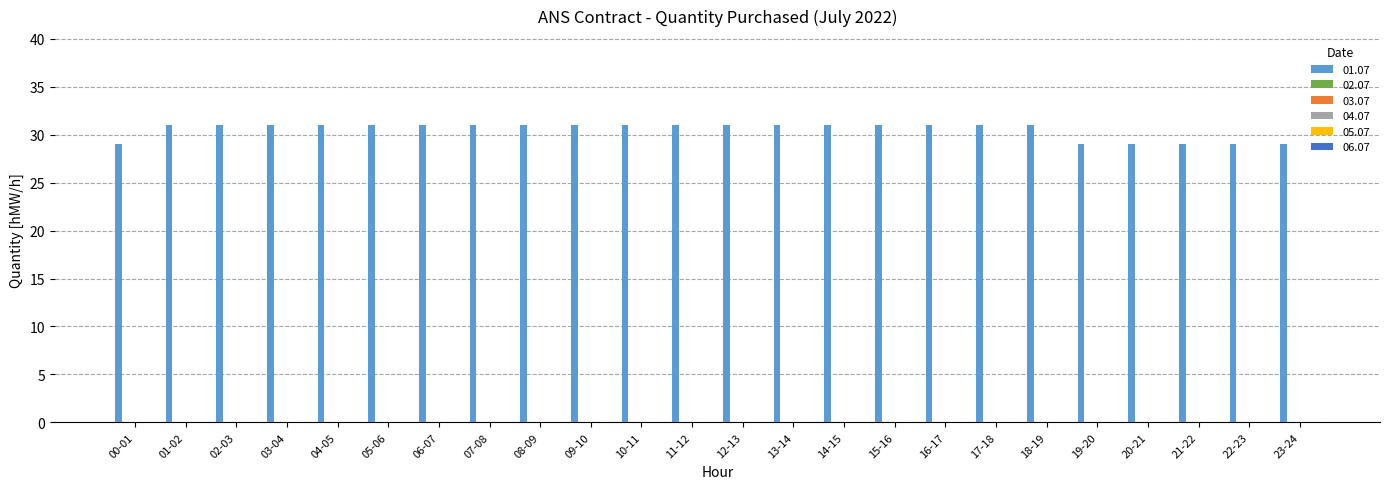

What is the greatest value displayed?

31